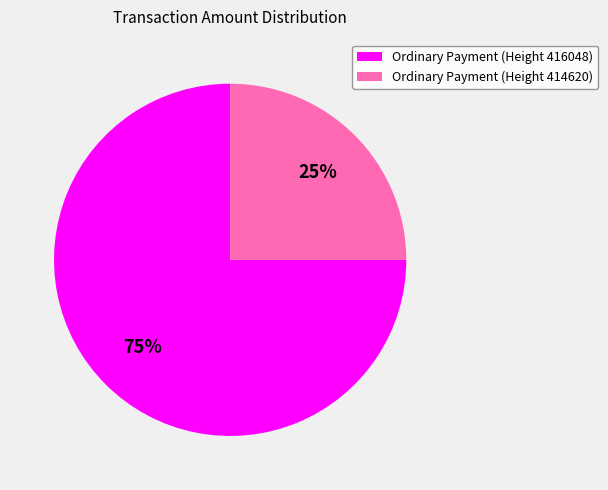

How many slices are in this pie chart?

2